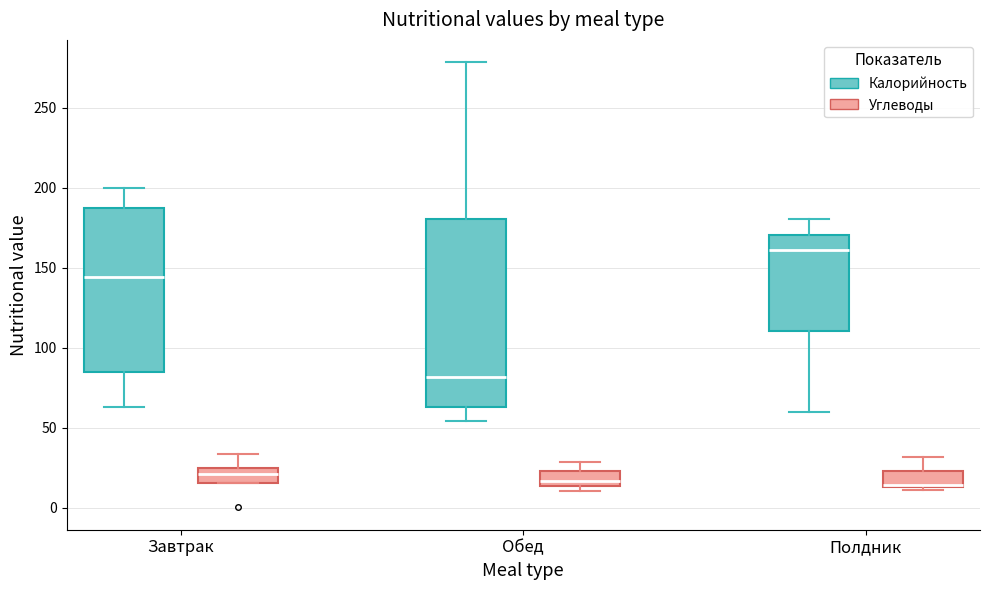

Reading left to right, read every box against the y-axis: the position of its median line, the range the box covers, and the ends of its whiskers. The values are not printed on the chart, so give them approximately, as read against the axis.

Завтрак (Калорийность): median 145, box 85 to 185, whiskers 65 to 200
Завтрак (Углеводы): median 20, box 15 to 25, whiskers 15 to 35
Обед (Калорийность): median 80, box 65 to 180, whiskers 55 to 280
Обед (Углеводы): median 15 (just above the box's lower edge), box 15 to 25, whiskers 10 to 30
Полдник (Калорийность): median 160, box 110 to 170, whiskers 60 to 180
Полдник (Углеводы): median 15 (just above the box's lower edge), box 15 to 25, whiskers 10 to 30